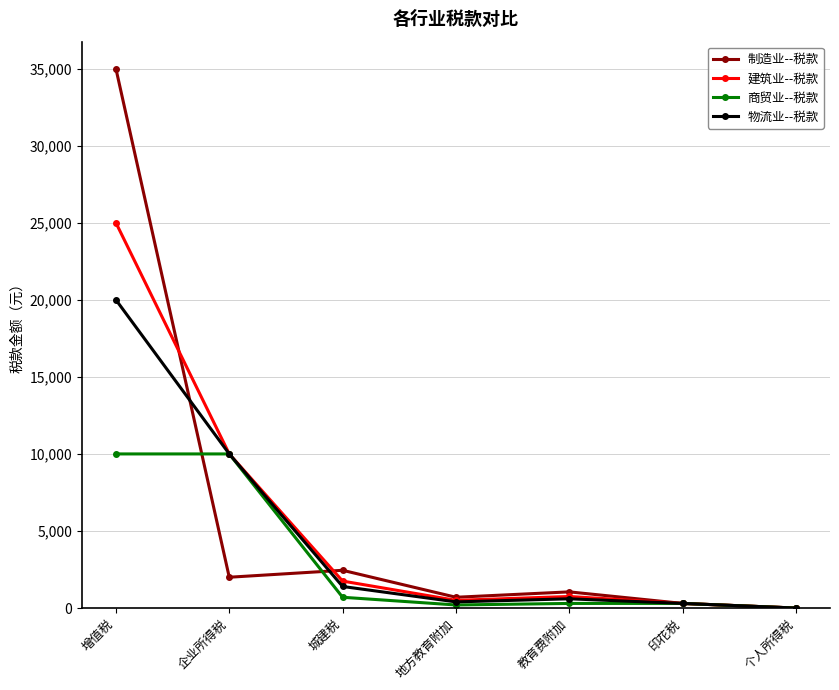

At which label does 商贸业--税款 first exceed 300?

增值税